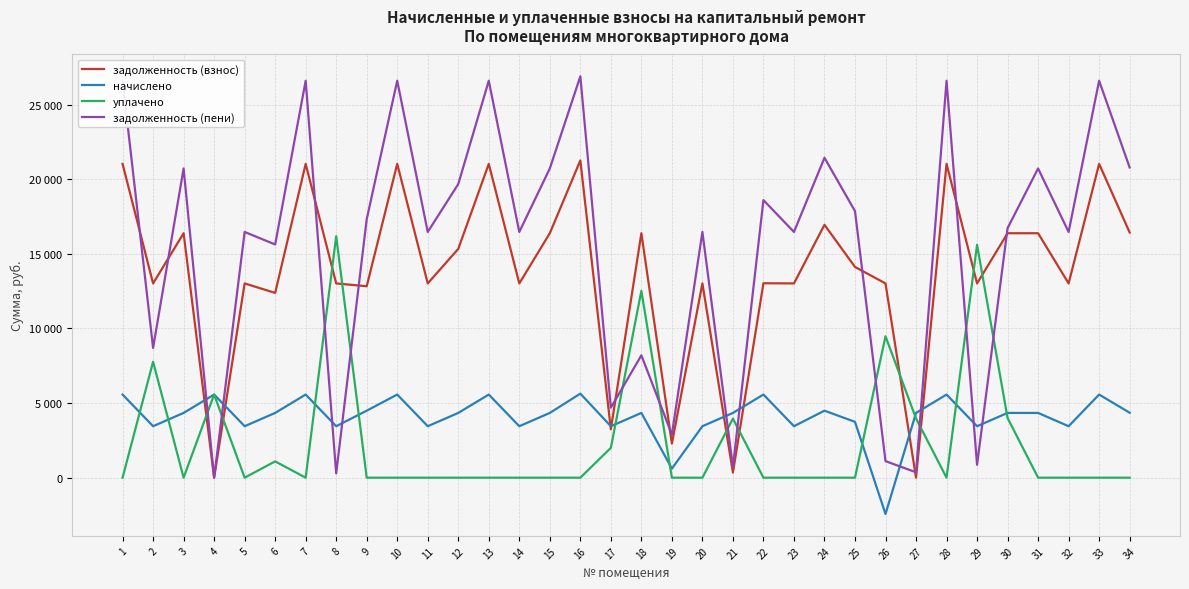

Is the value of задолженность (взнос) at 14 greater than the value of начислено at 24?

Yes